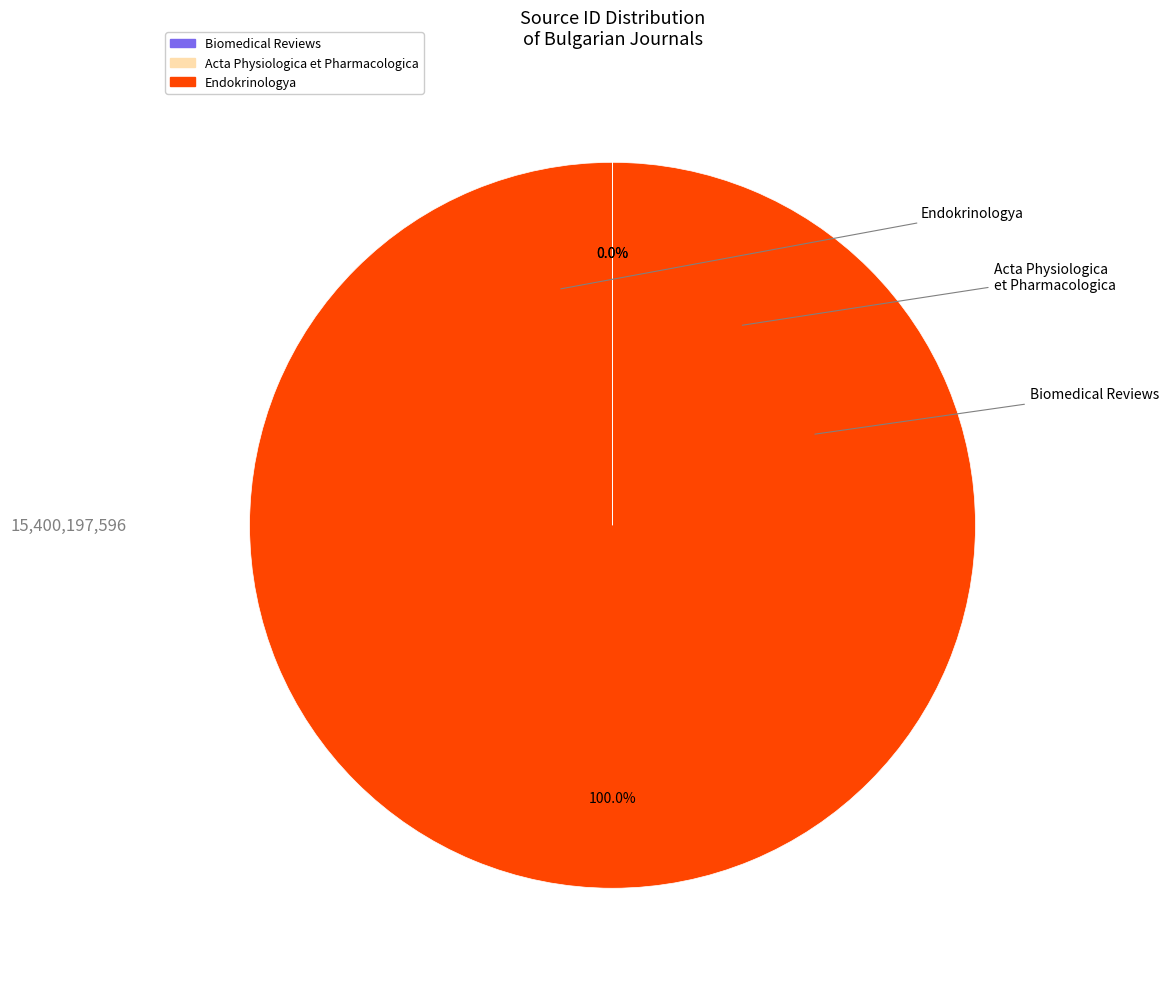

To the nearest percent, what percentage of the pie is Endokrinologya?

100%